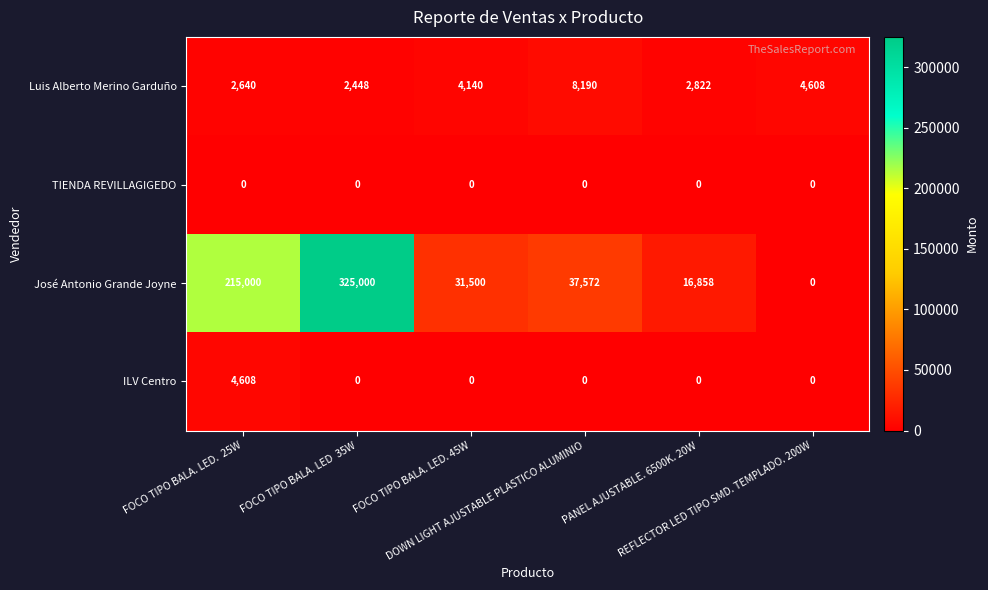

Which series has the largest range (max minus min)?

José Antonio Grande Joyne